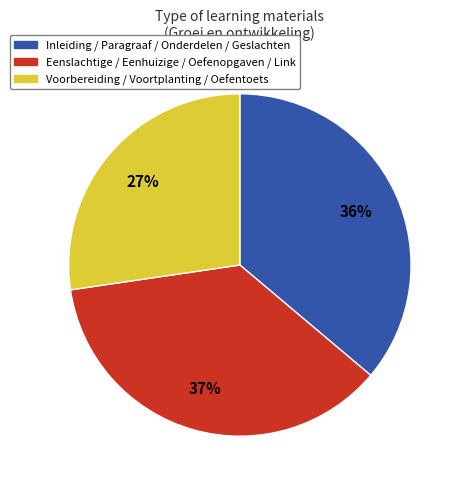

To the nearest percent, what is the average slice percentage?

33%